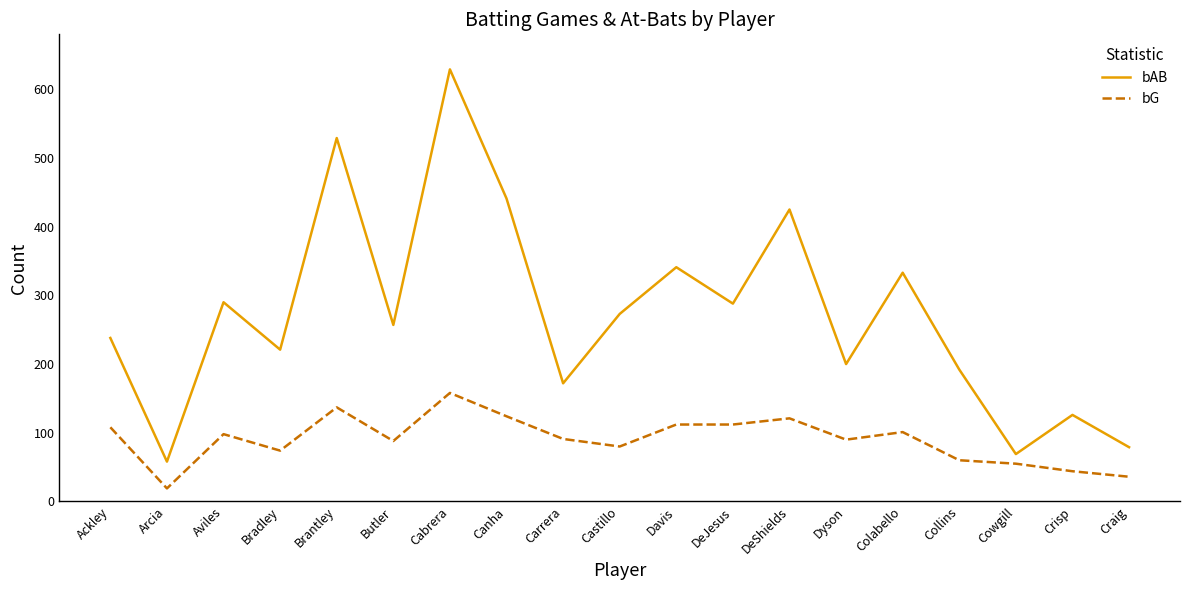

Is it true that bG equals 60 at Collins?

True